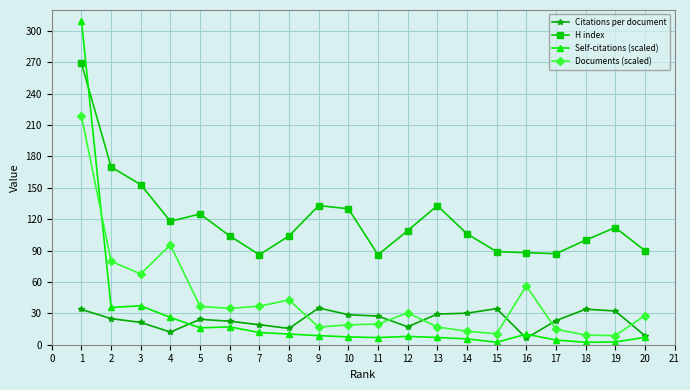

Which series has the largest total across all categories?

H index